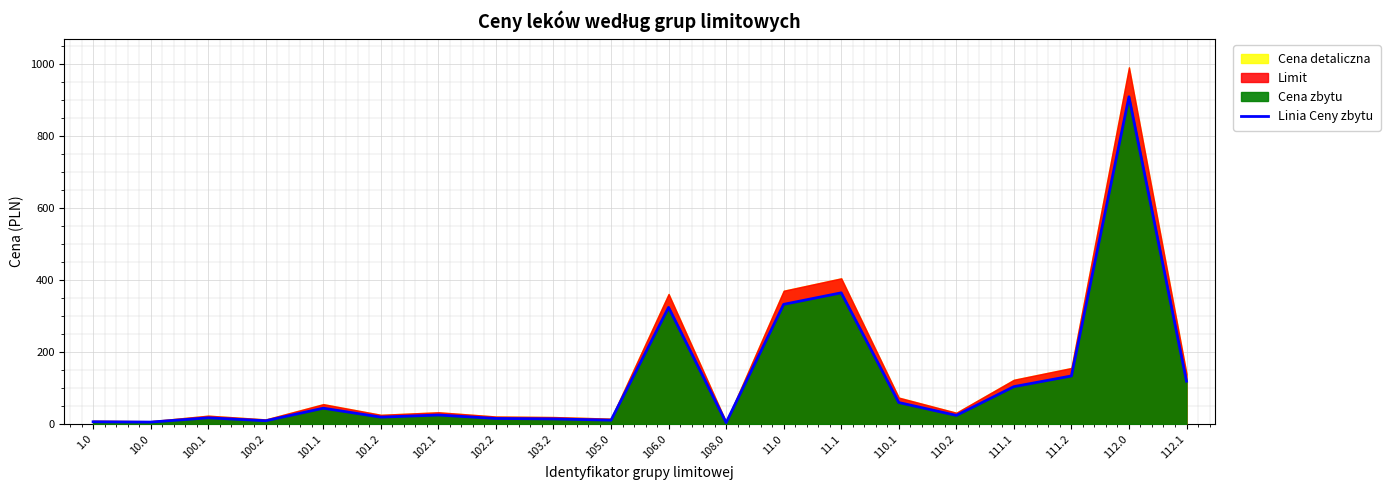

At which category does the data reach its first local valley?

10.0